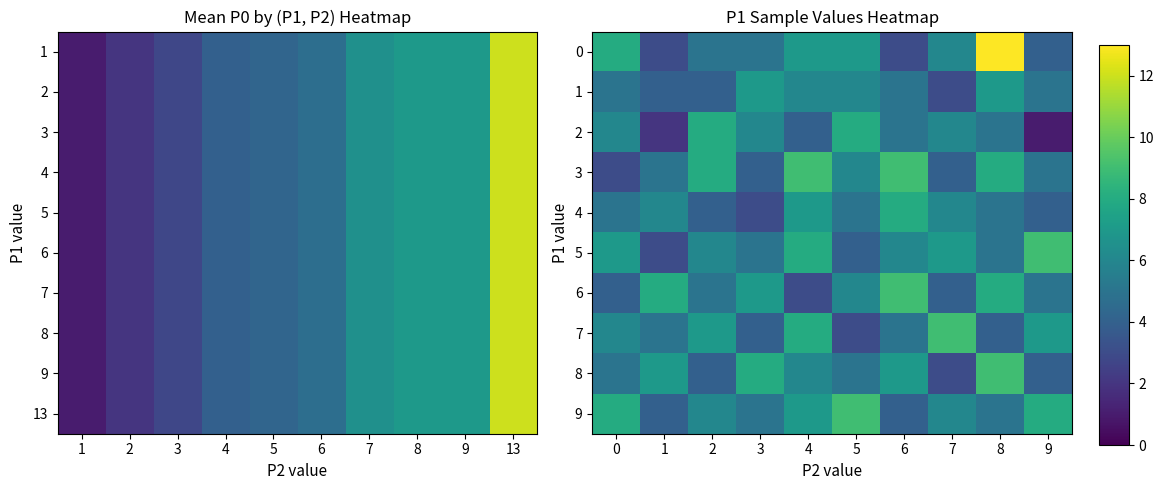

What is the maximum value shown in the chart?

13